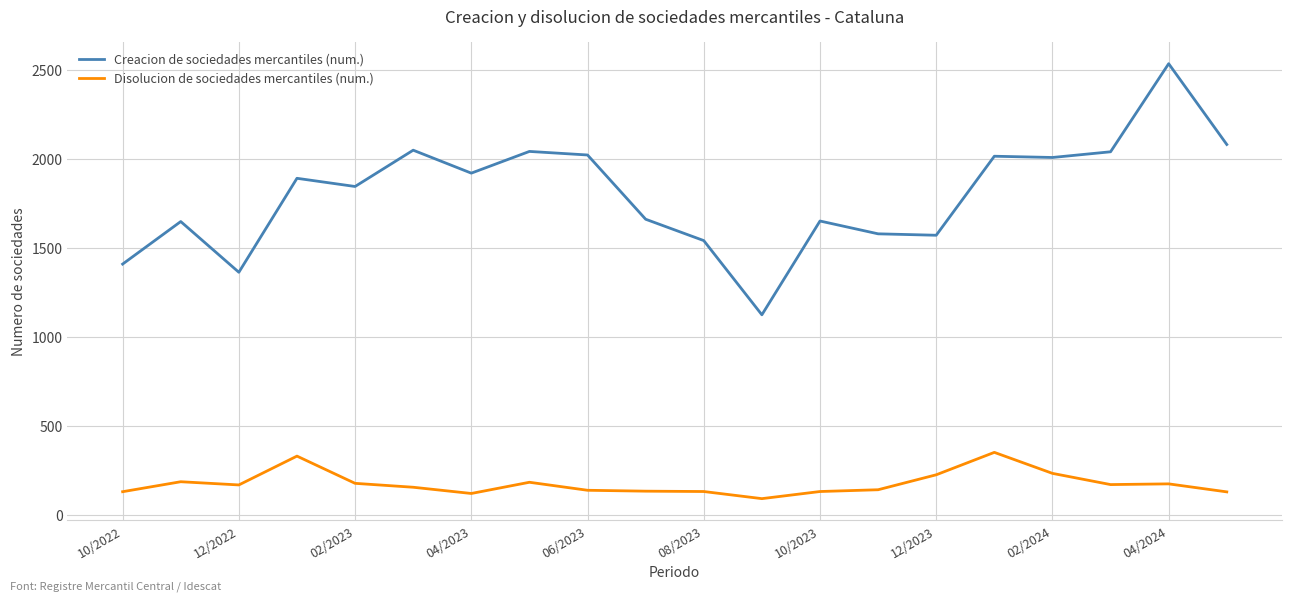

What is the difference between the maximum and minimum values in the Creacion de sociedades mercantiles (num.) series?

1411